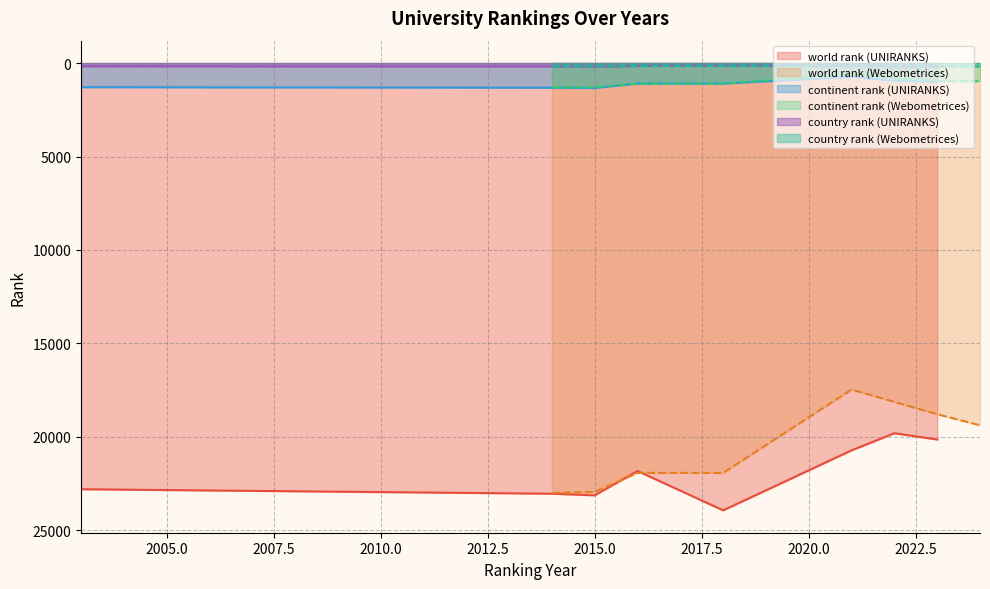

The country rank series shows 157 at 2018. True or false?

True